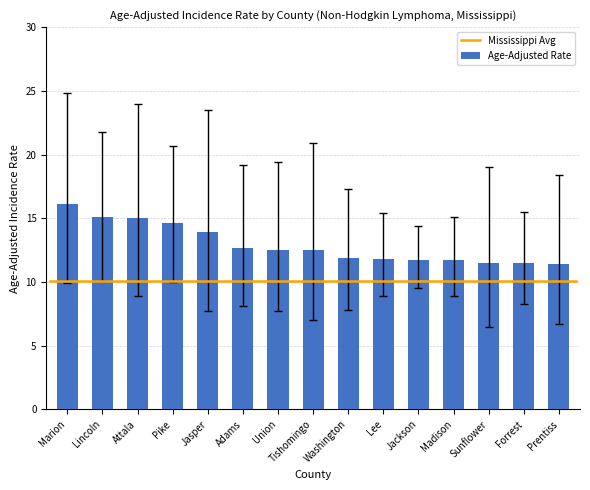

What is the label of the 8th bar from the left?

Tishomingo